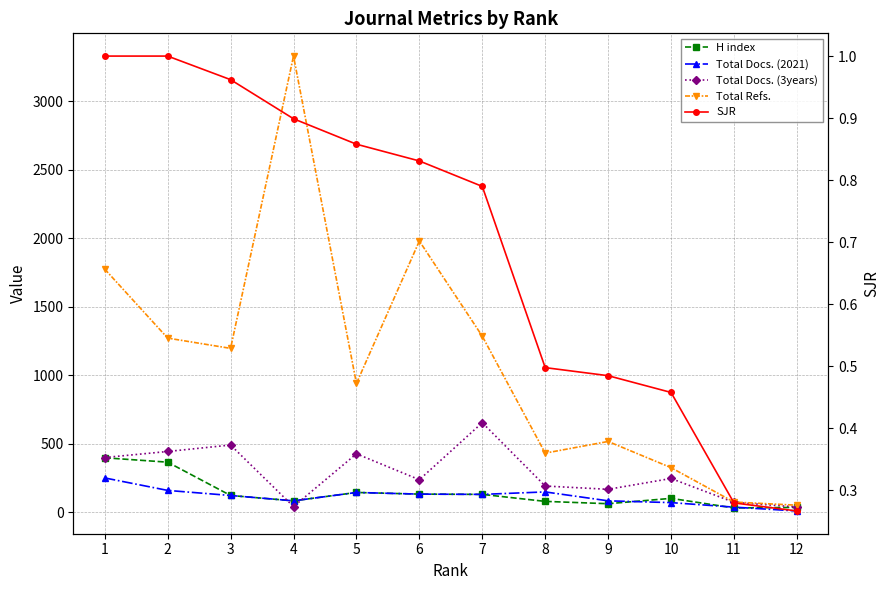

How many interior local valleys does the H index series have?

3